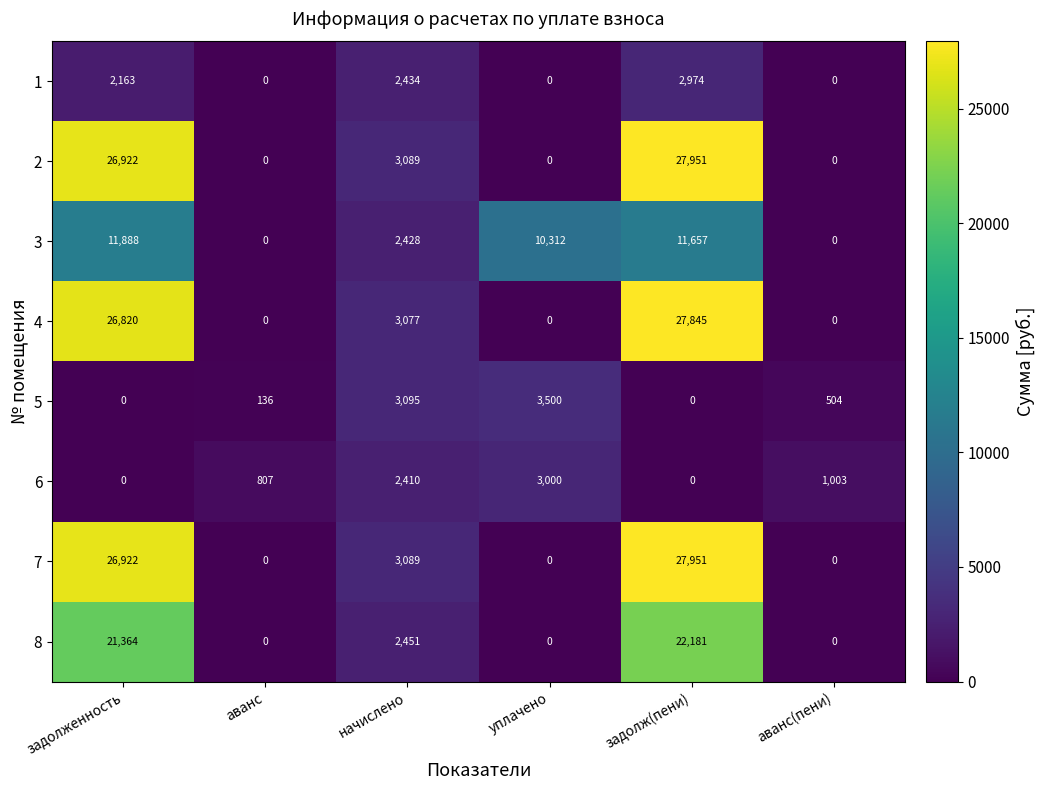

Between аванс and уплачено, which series saw the biggest shift?

3